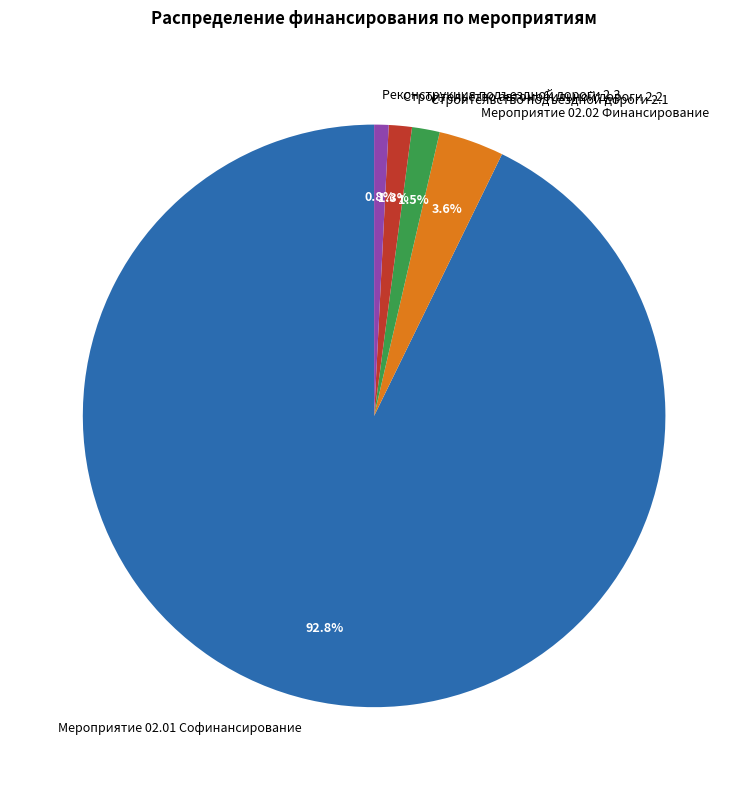

Does Мероприятие 02.01 Софинансирование account for over 50% of the chart?

Yes